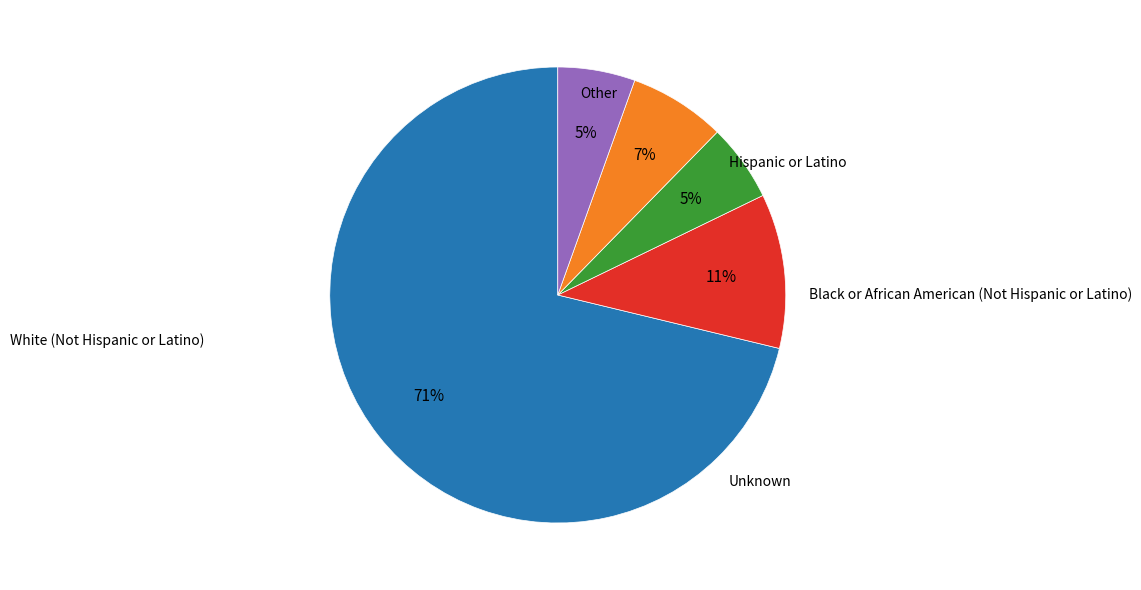

To the nearest percent, what is the average slice percentage?

20%